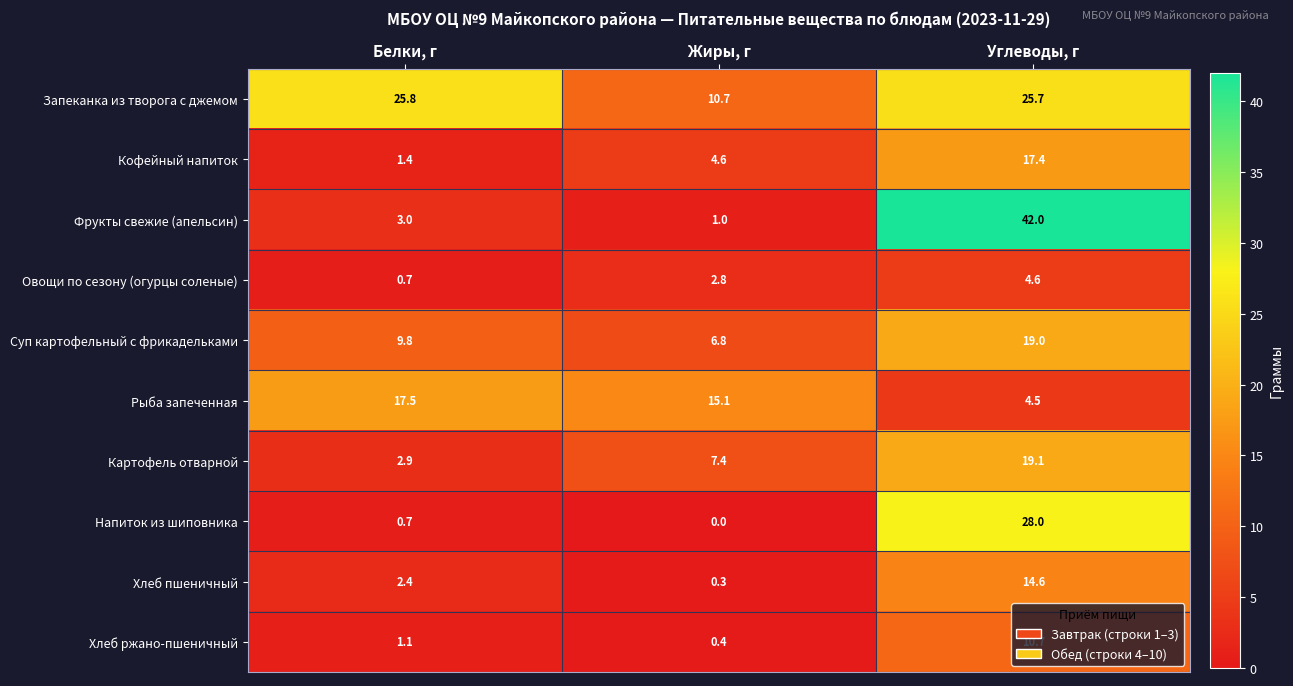

Which label corresponds to the largest value in the chart?

Углеводы, г